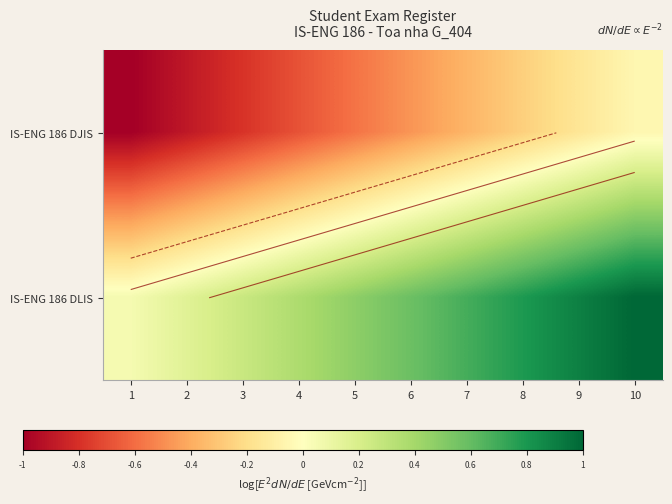

How many series are shown in this chart?

2